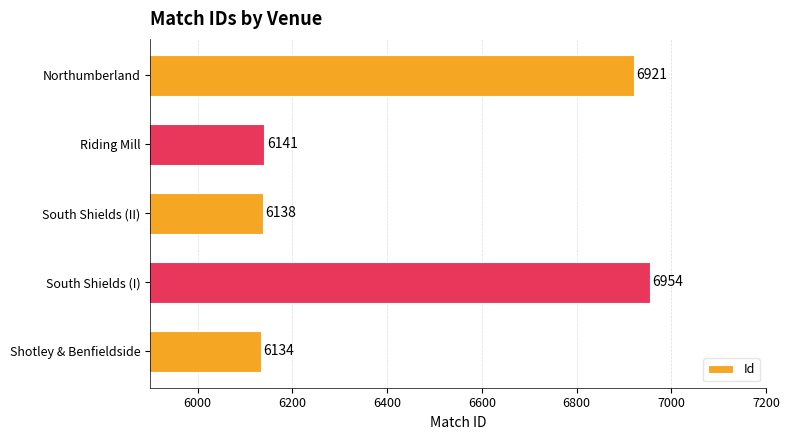

Reading top to bottom, what are all the values shown in this chart?

6921	6141	6138	6954	6134